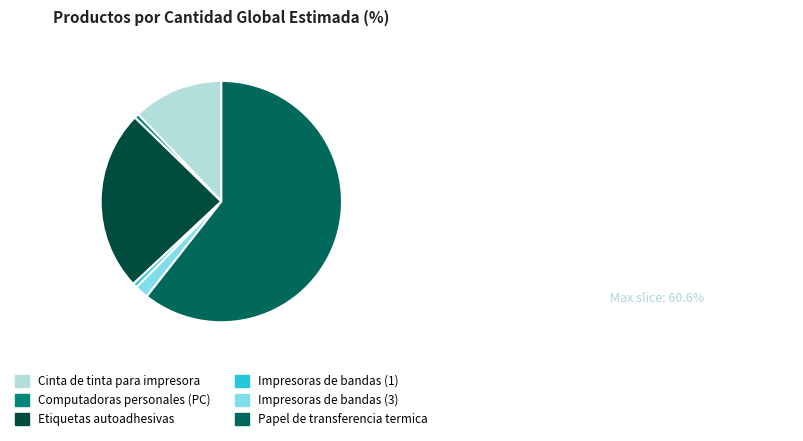

Combined, do Computadoras personales (PC) and Etiquetas autoadhesivas account for over 50%?

No